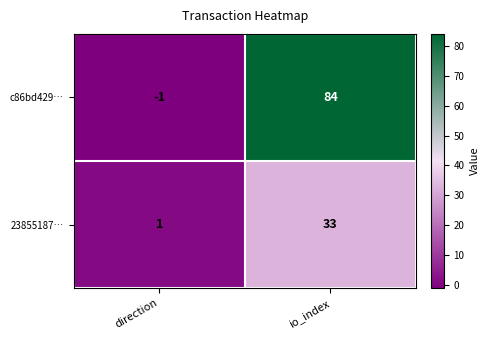

How many categories are shown in the chart?

2